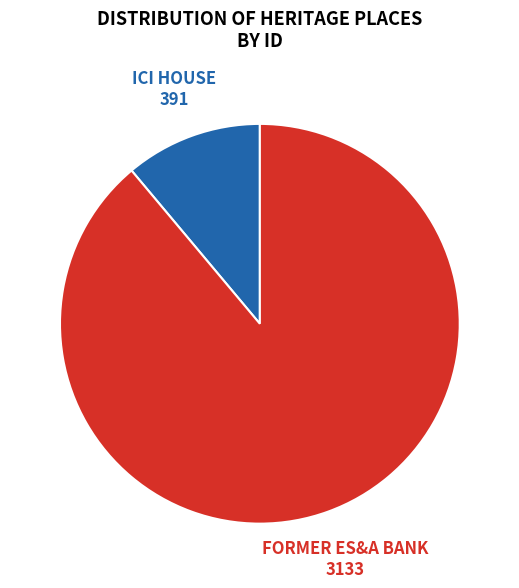

Is there a majority slice in this chart?

Yes